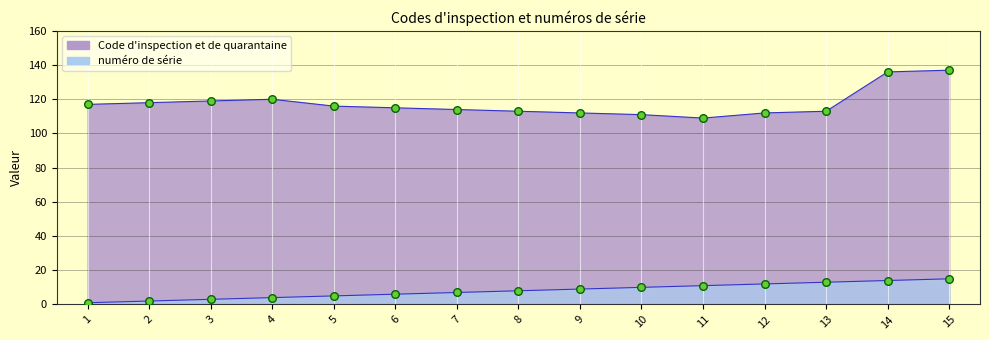

What are all the series names shown in the legend?

Code d'inspection et de quarantaine, numéro de série